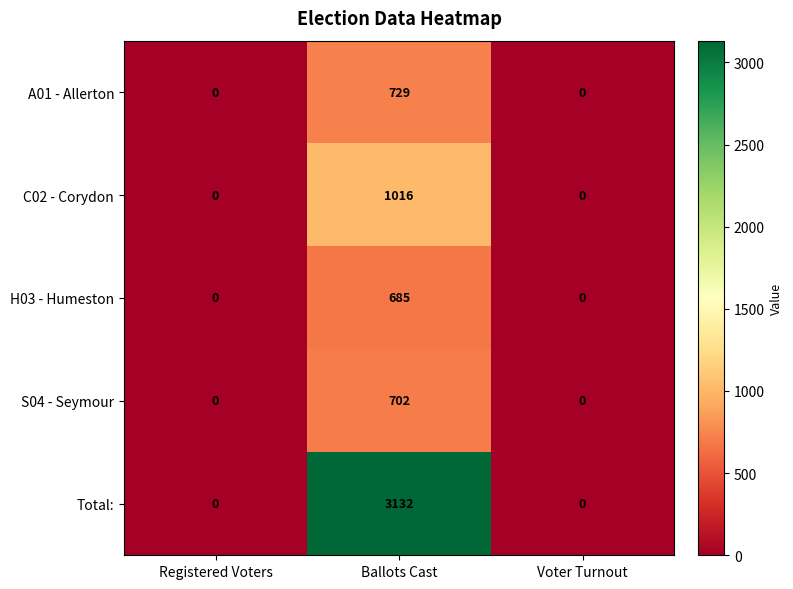

At how many categories does at least one series exceed 2712?

1